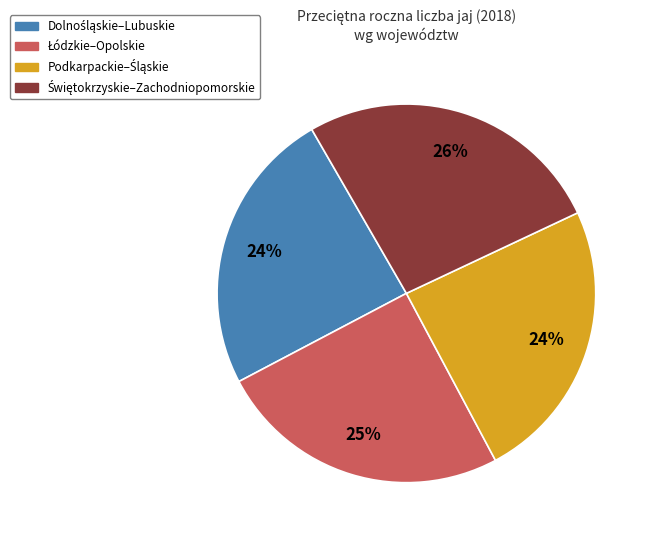

How many segments does this pie chart have?

4